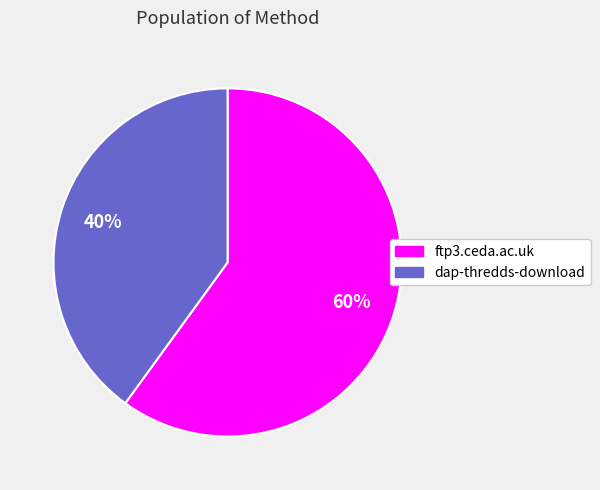

Is it true that ftp3.ceda.ac.uk is 60% of the pie?

True